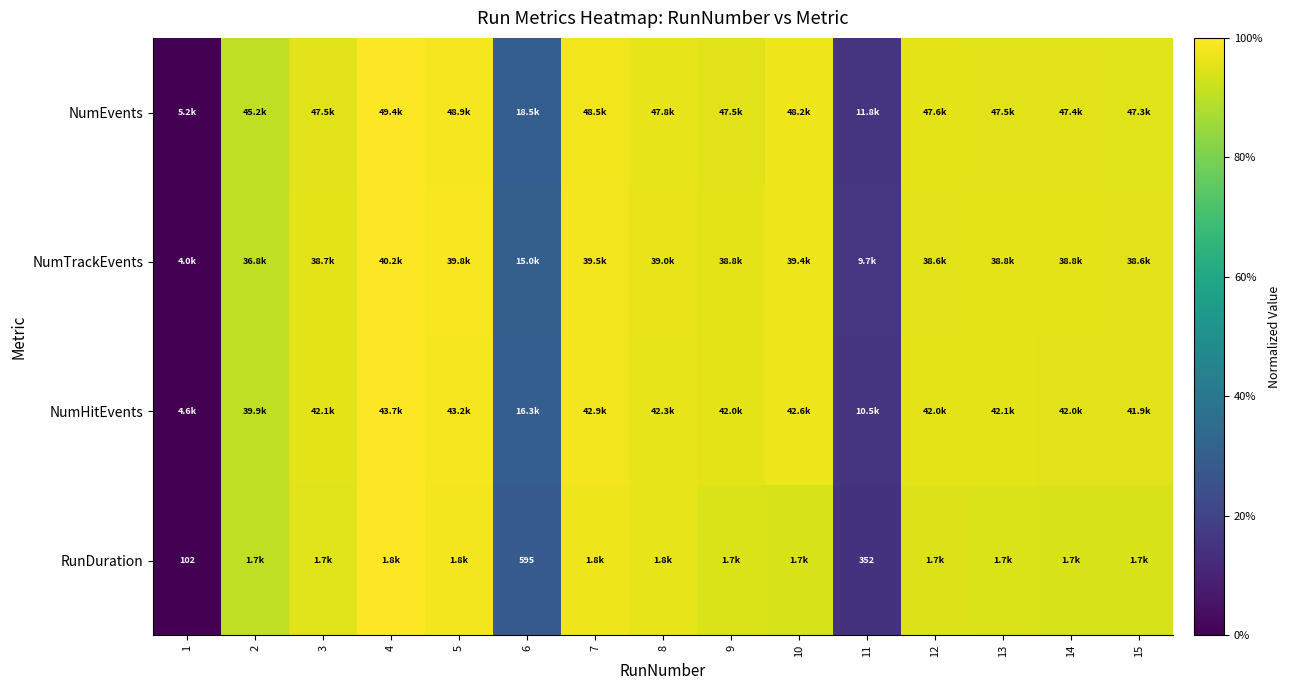

Which series has the widest spread of values?

NumEvents